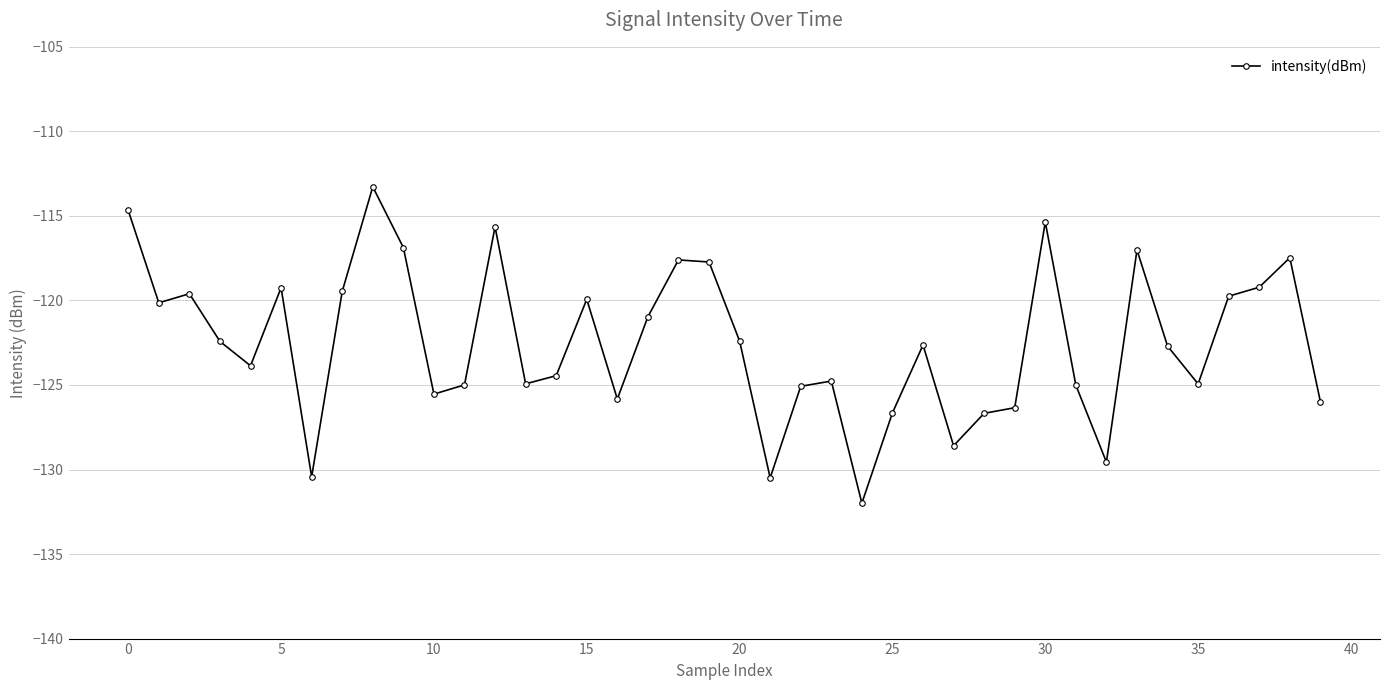

Is this an area chart (filled region under the line)?

No